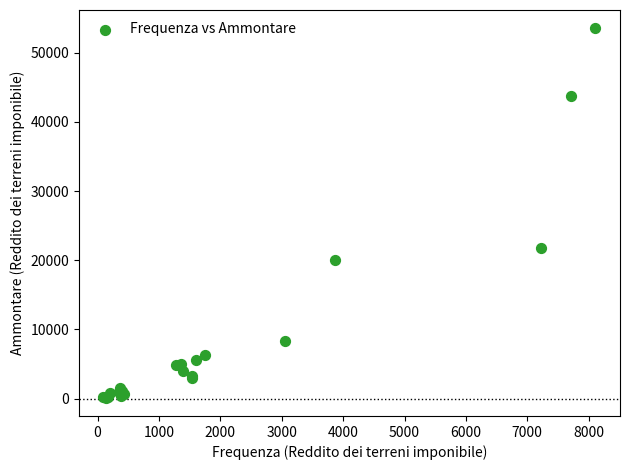

What Y value in the scatter plot is closest to 26834?

21846